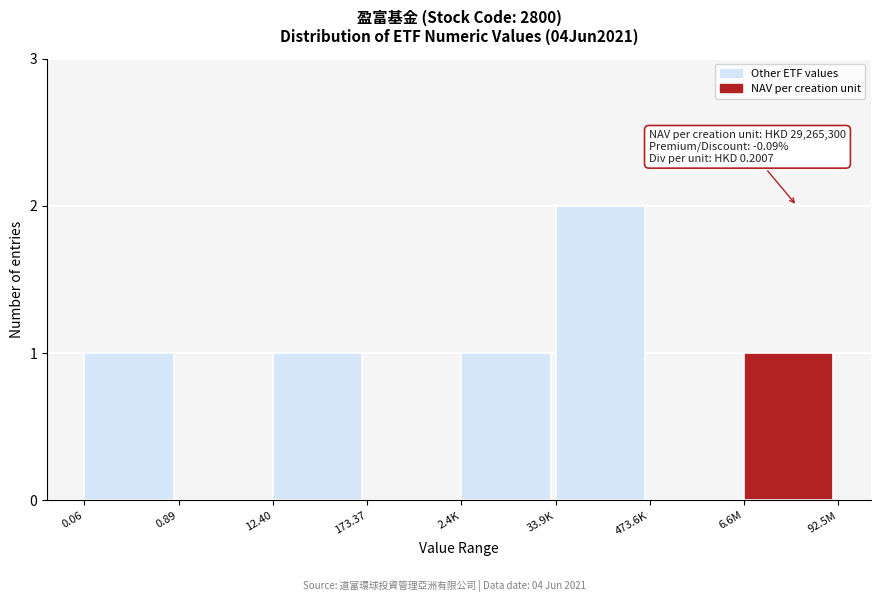

Reading right to left, transcribe all the data shown in this chart.

6.6M=1	473.6K=0	33.9K=2	2.4K=1	173.37=0	12.40=1	0.89=0	0.06=1